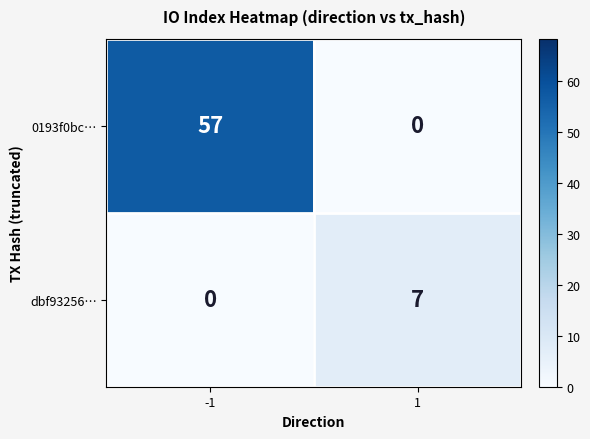

Reading right to left, transcribe all the data shown in this chart.

0193f0bc…: 1=0	-1=57
dbf93256…: 1=7	-1=0